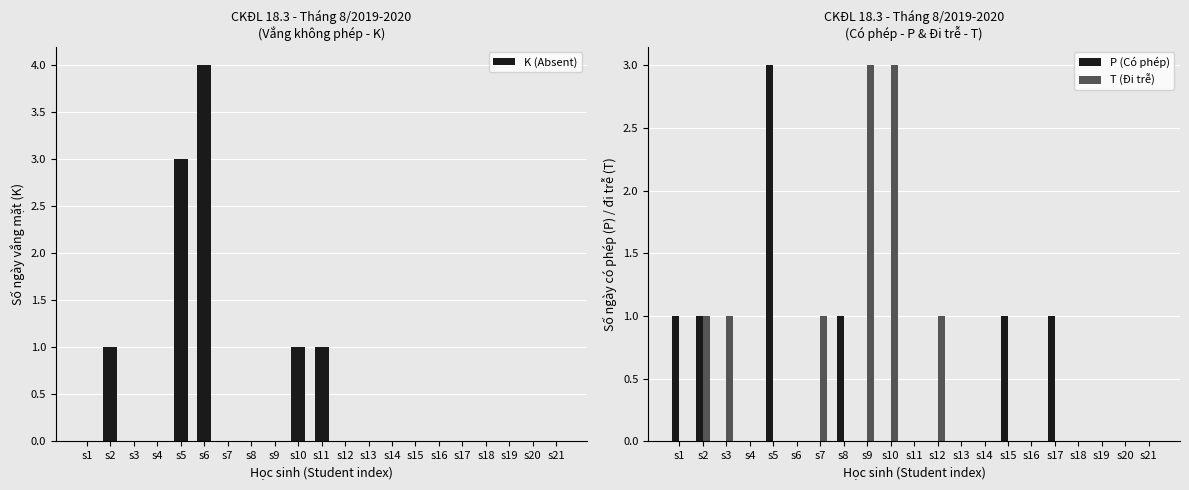

Are the bars grouped side by side (vs. stacked)?

Yes